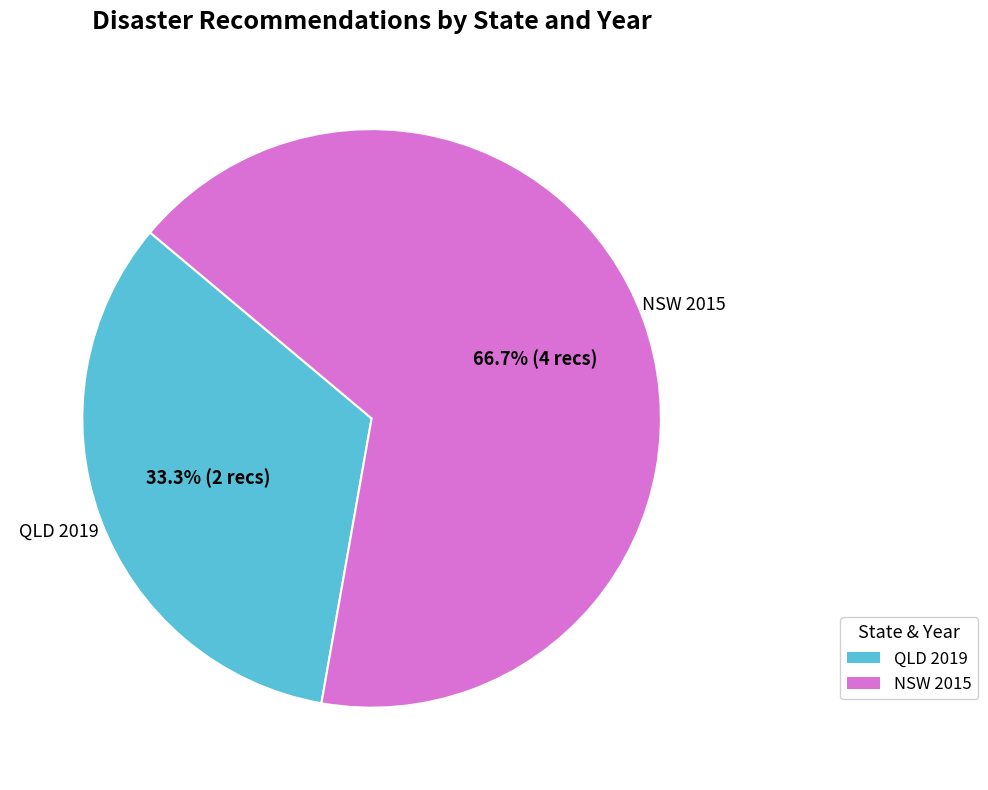

Which category has the biggest portion of the pie?

NSW 2015